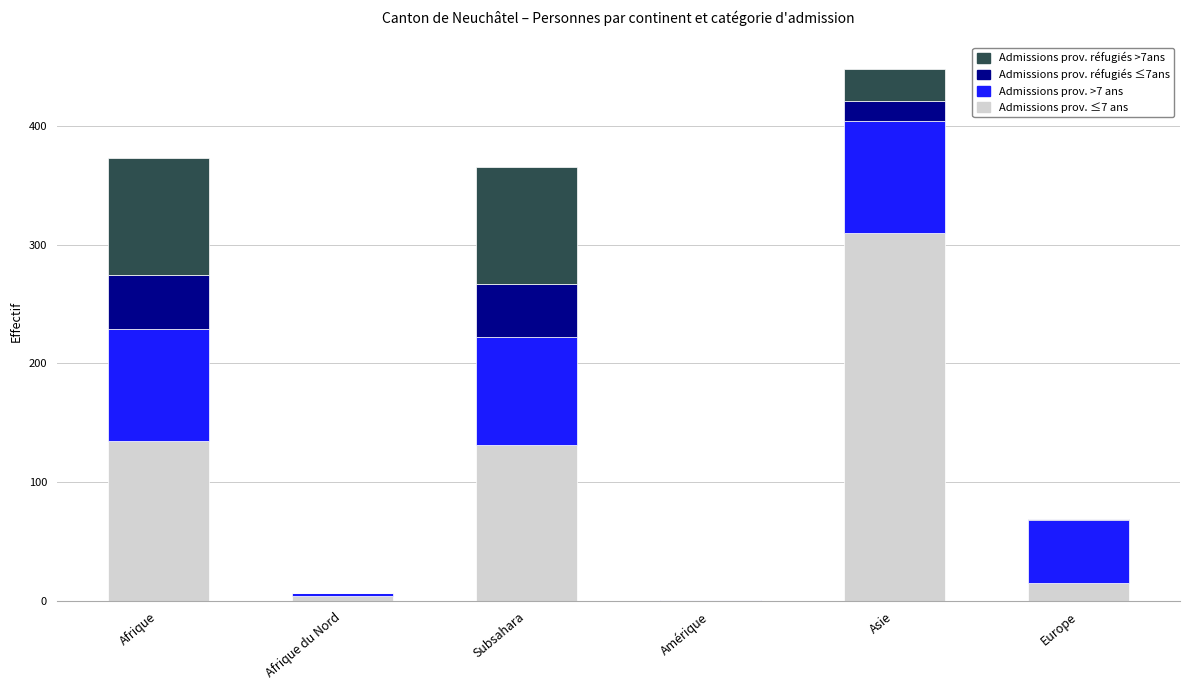

Are the bars horizontal?

No